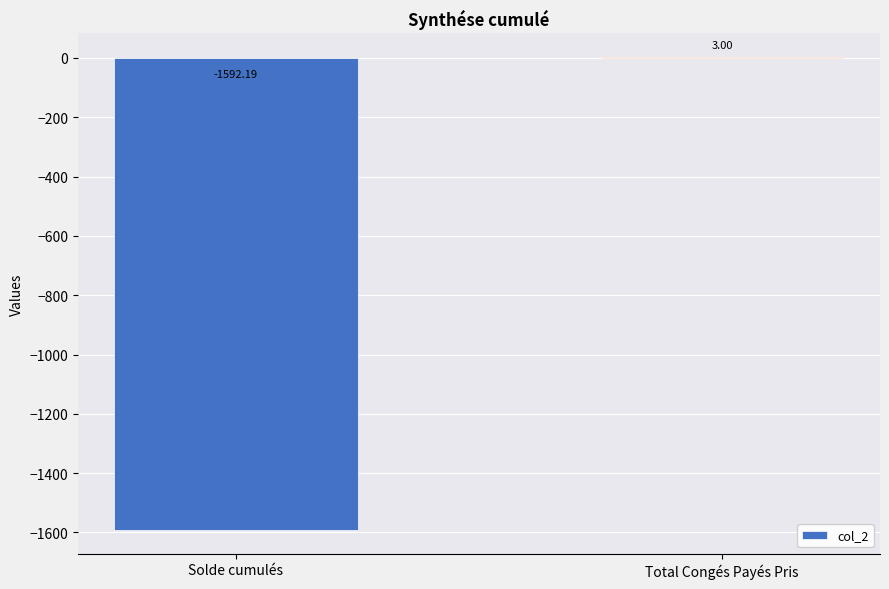

What is the change in value from Solde cumulés to Total Congés Payés Pris?

+1595.2